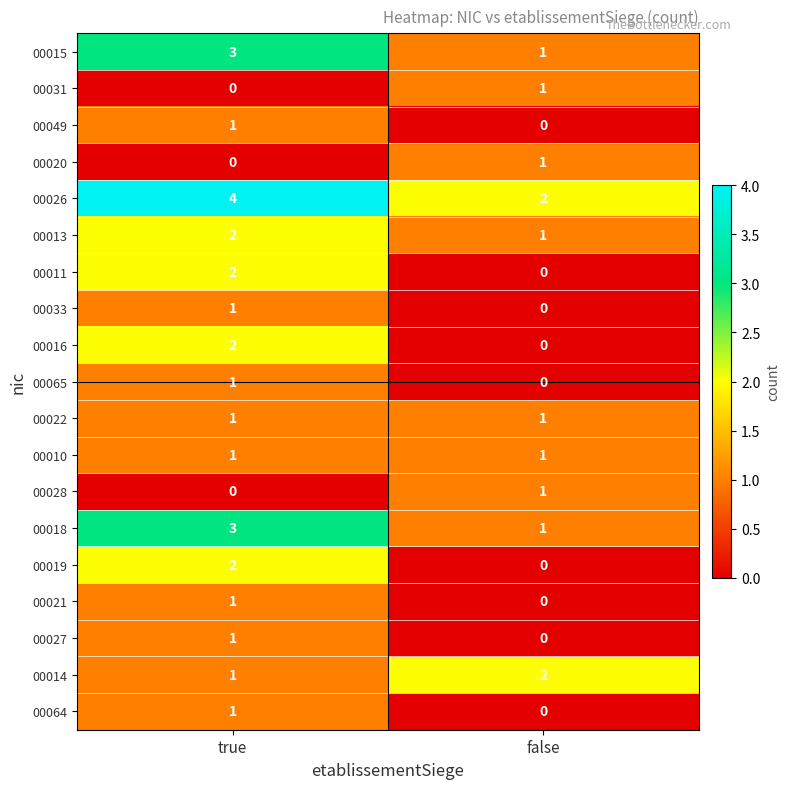

The value of 00027 at true is 2. True or false?

False